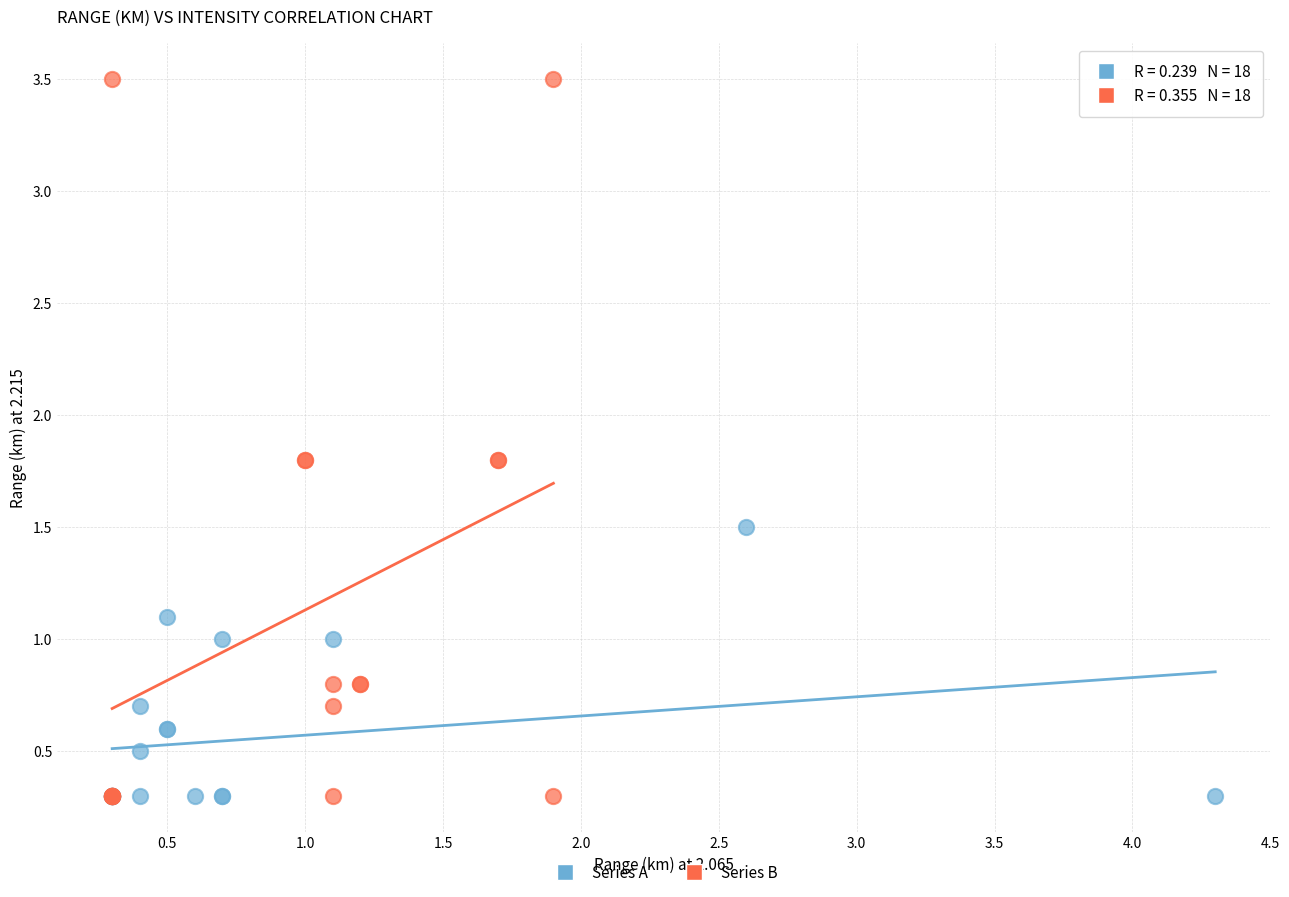

Which series reaches the maximum Y coordinate?

Series B